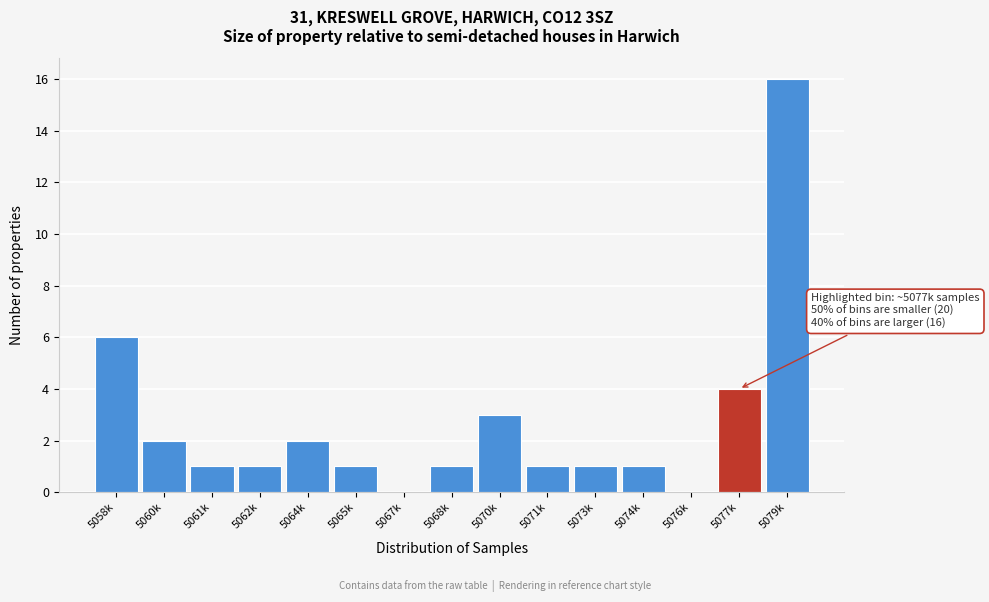

Reading right to left, what are all the values shown in this chart?

5079k=16	5077k=4	5076k=0	5074k=1	5073k=1	5071k=1	5070k=3	5068k=1	5067k=0	5065k=1	5064k=2	5062k=1	5061k=1	5060k=2	5058k=6